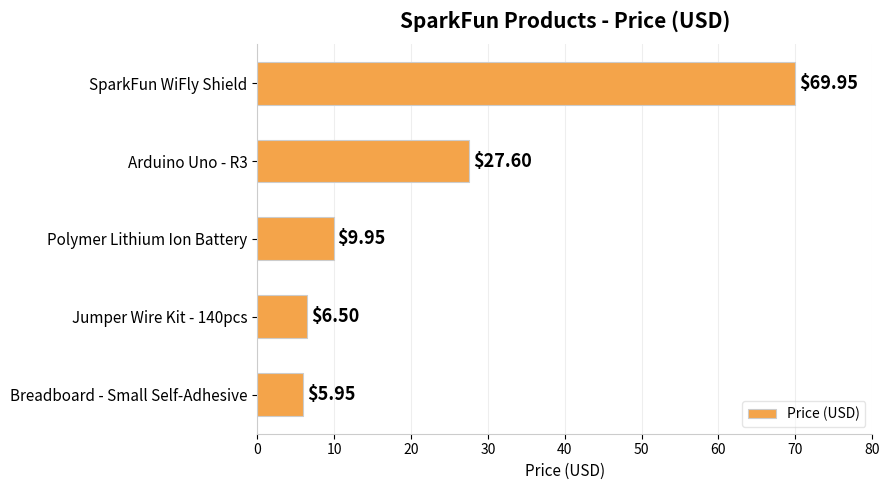

What is the difference between the maximum and minimum values?

64.0